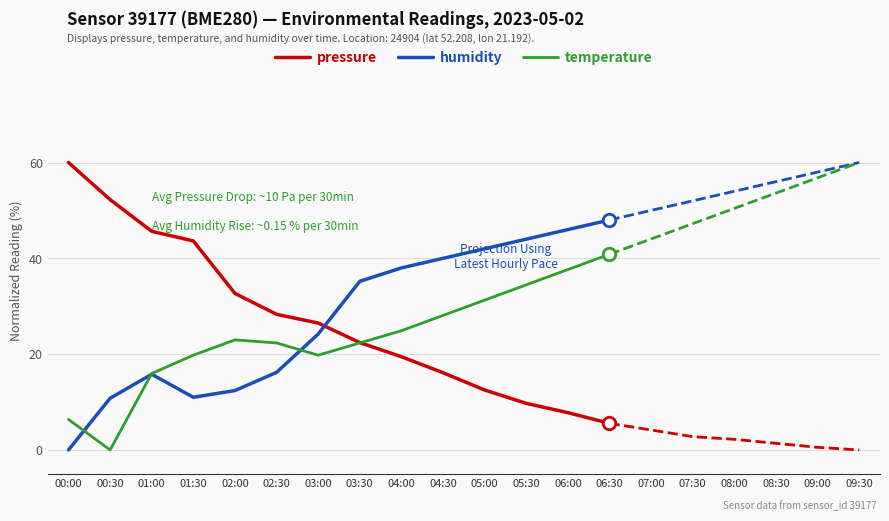

How many positive values does the temperature series have?

13